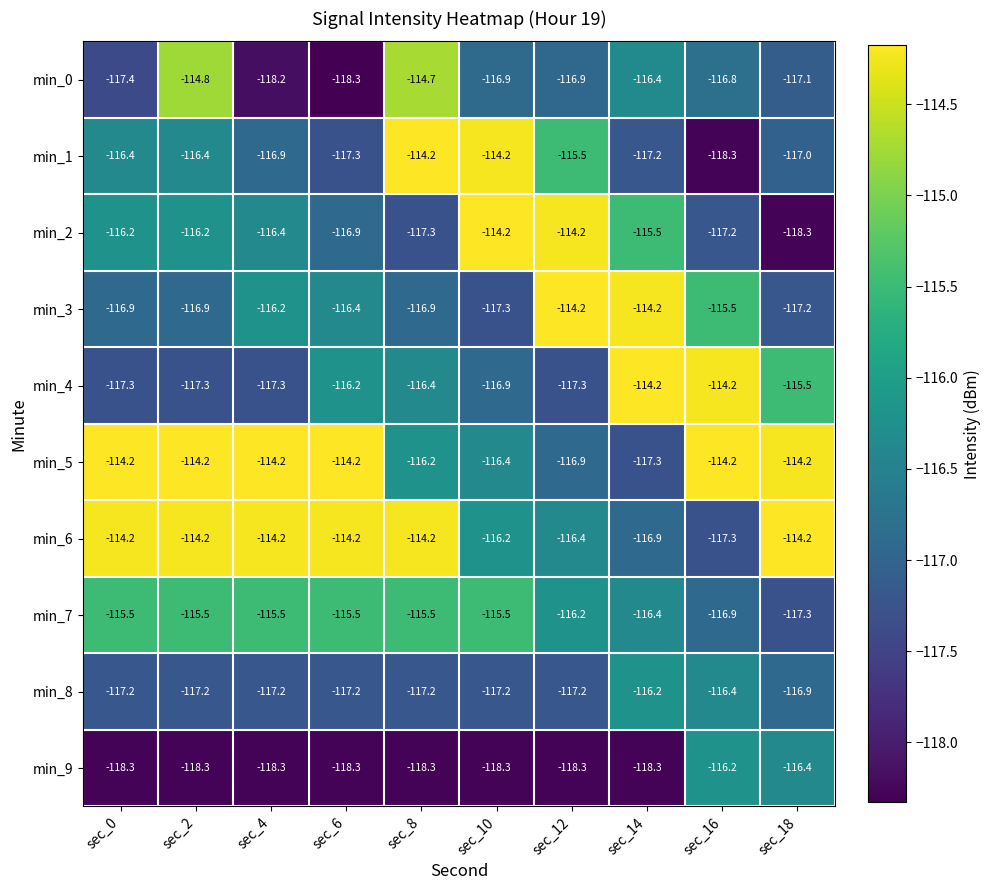

The value of min_1 at sec_2 is -159.5. True or false?

False